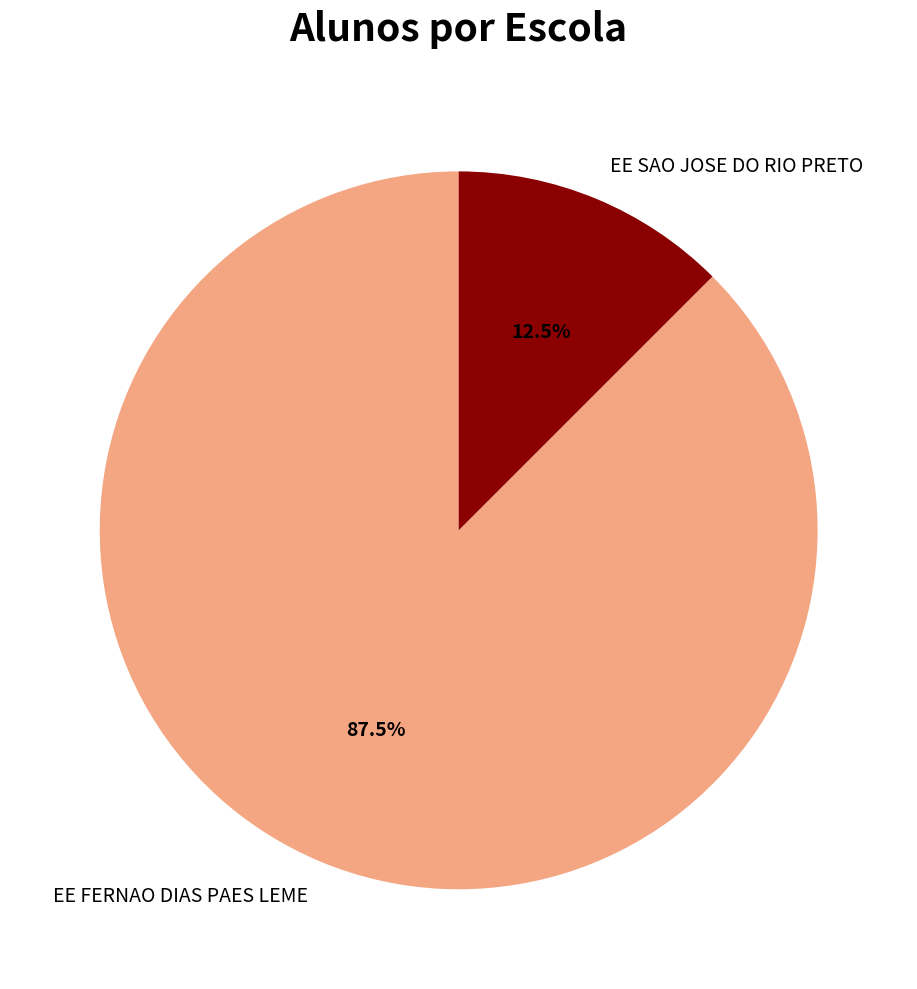

How much of the chart is everything except EE FERNAO DIAS PAES LEME?

12.5%